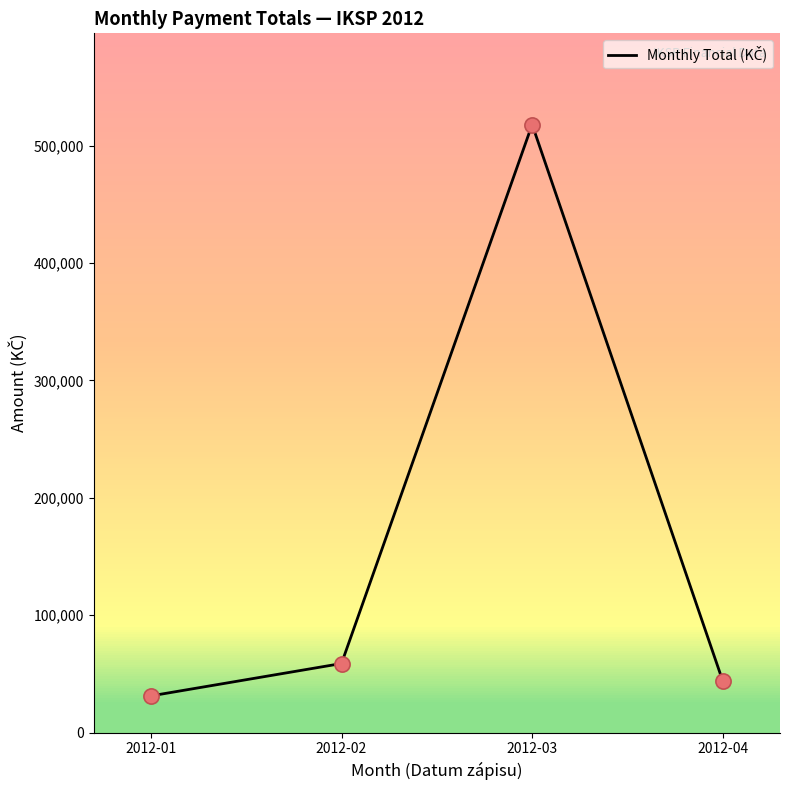

What is the change in value from 2012-02 to 2012-03?

+459176.6